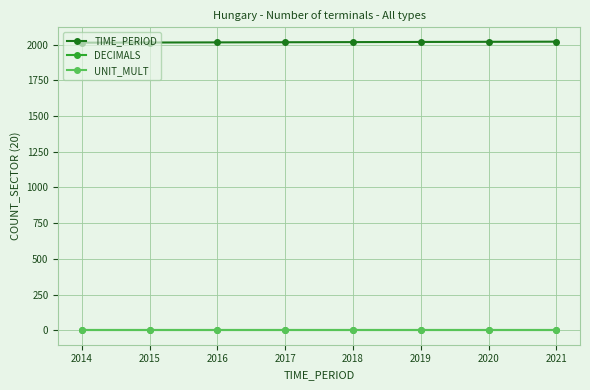

Reading left to right, extract all data points from this chart.

TIME_PERIOD: 2014=2014	2015=2015	2016=2016	2017=2017	2018=2018	2019=2019	2020=2020	2021=2021
DECIMALS: 2014=0	2015=0	2016=0	2017=0	2018=0	2019=0	2020=0	2021=0
UNIT_MULT: 2014=0	2015=0	2016=0	2017=0	2018=0	2019=0	2020=0	2021=0